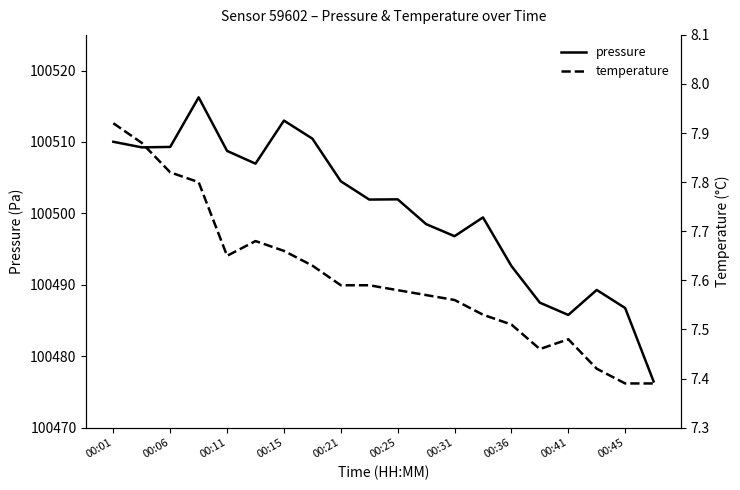

Rank the series by their maximum value, from lowest to highest.

temperature, pressure